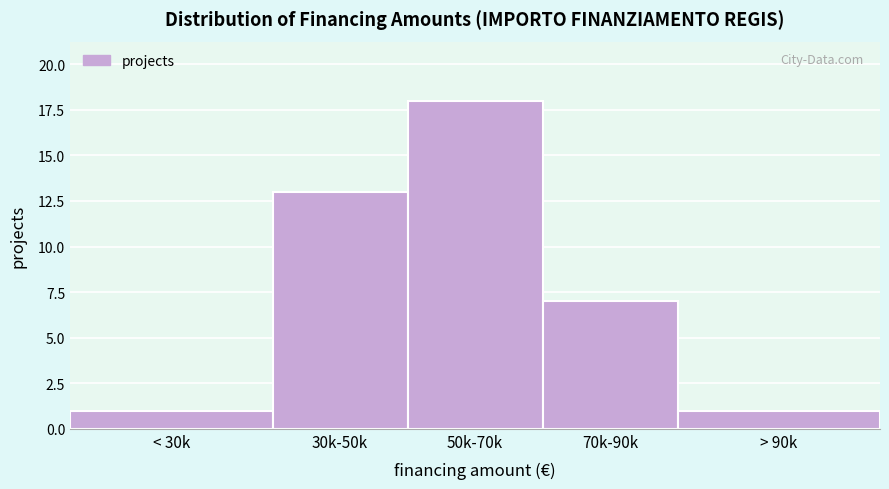

Reading right to left, extract all data points from this chart.

> 90k=1	70k-90k=7	50k-70k=18	30k-50k=13	< 30k=1